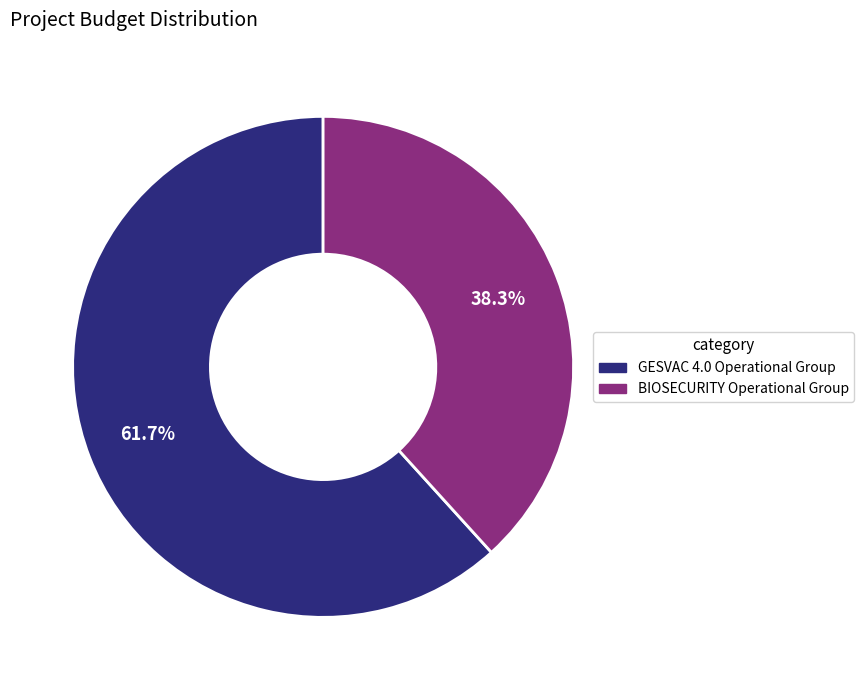

Which slice represents more than half of the pie?

GESVAC 4.0 Operational Group